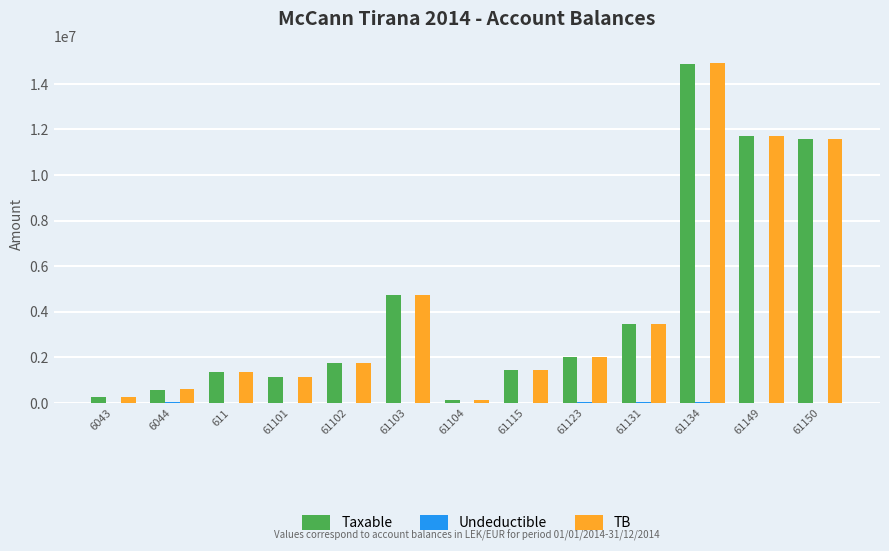

Which category has the highest value across all series?

61134